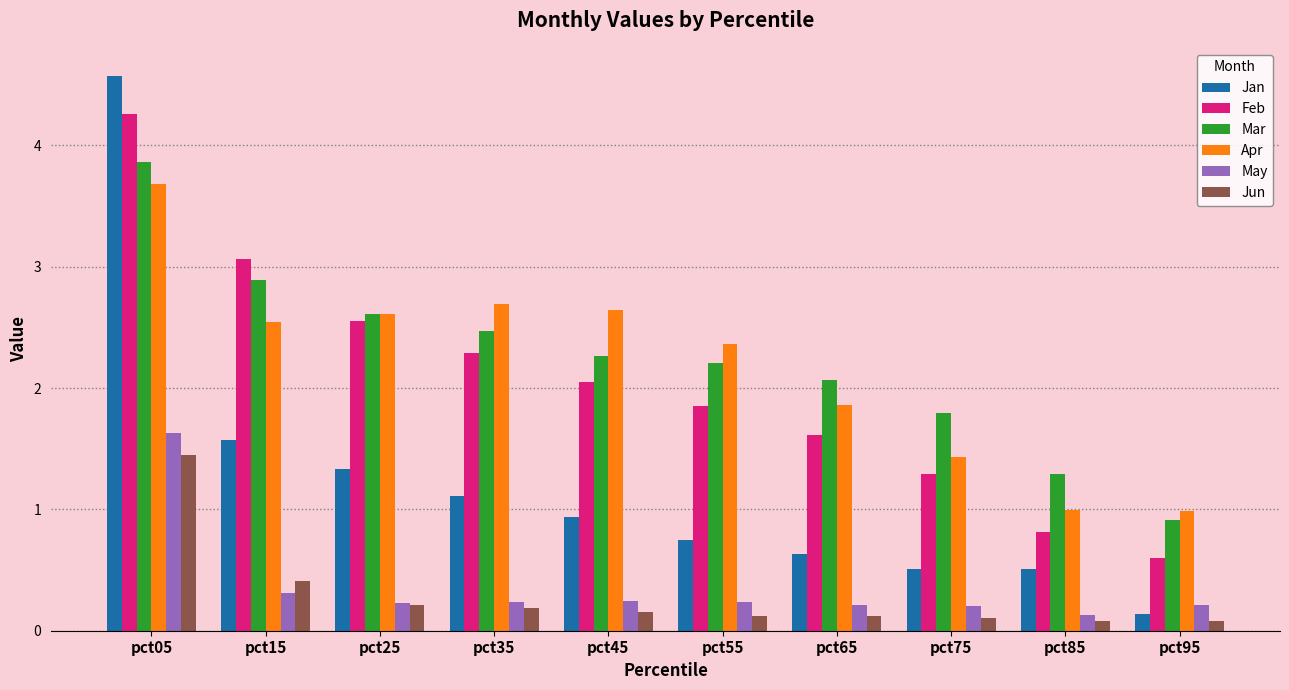

At which category is the sum across all series the highest?

pct05